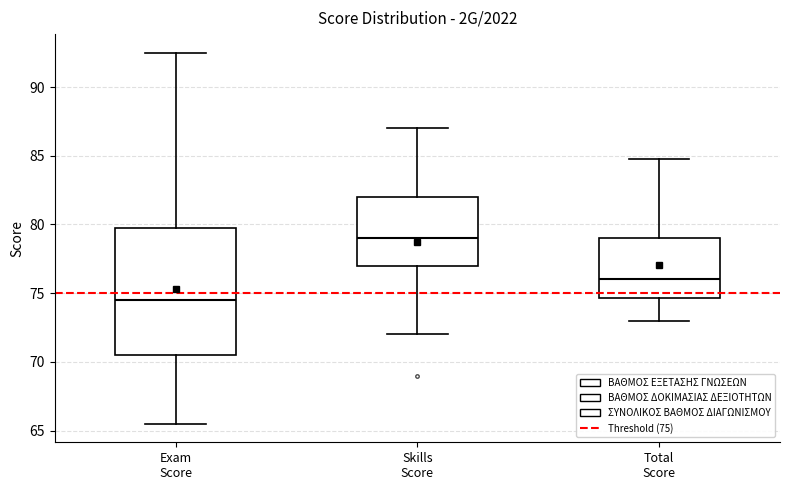

Reading left to right, transcribe this box plot: for each box, give where its median line is, the range the box spans, and where its two whiskers end, as read against the y-axis. The values are not printed on the chart, so give them approximately, as read against the axis.

Exam Score: median 74.5, box 70.5 to 80.0, whiskers 65.5 to 92.5
Skills Score: median 79.0, box 77.0 to 82.0, whiskers 72.0 to 87.0
Total Score: median 76.0, box 74.5 to 79.0, whiskers 73.0 to 85.0